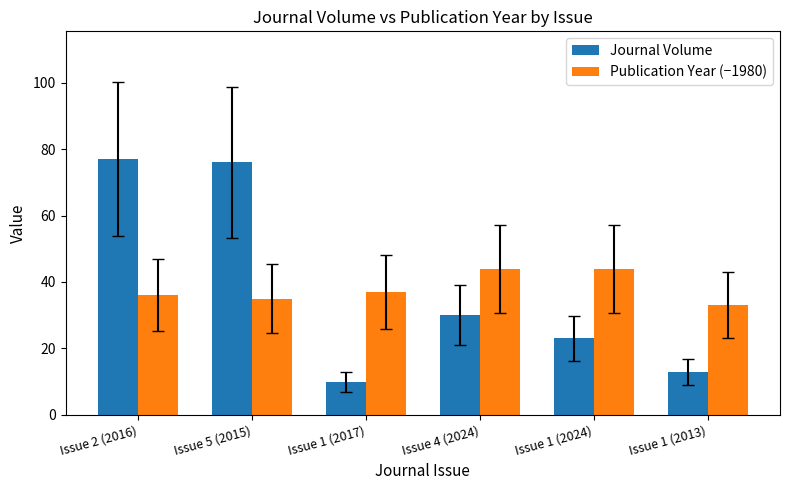

At which label does Journal Volume reach its peak?

Issue 2 (2016)